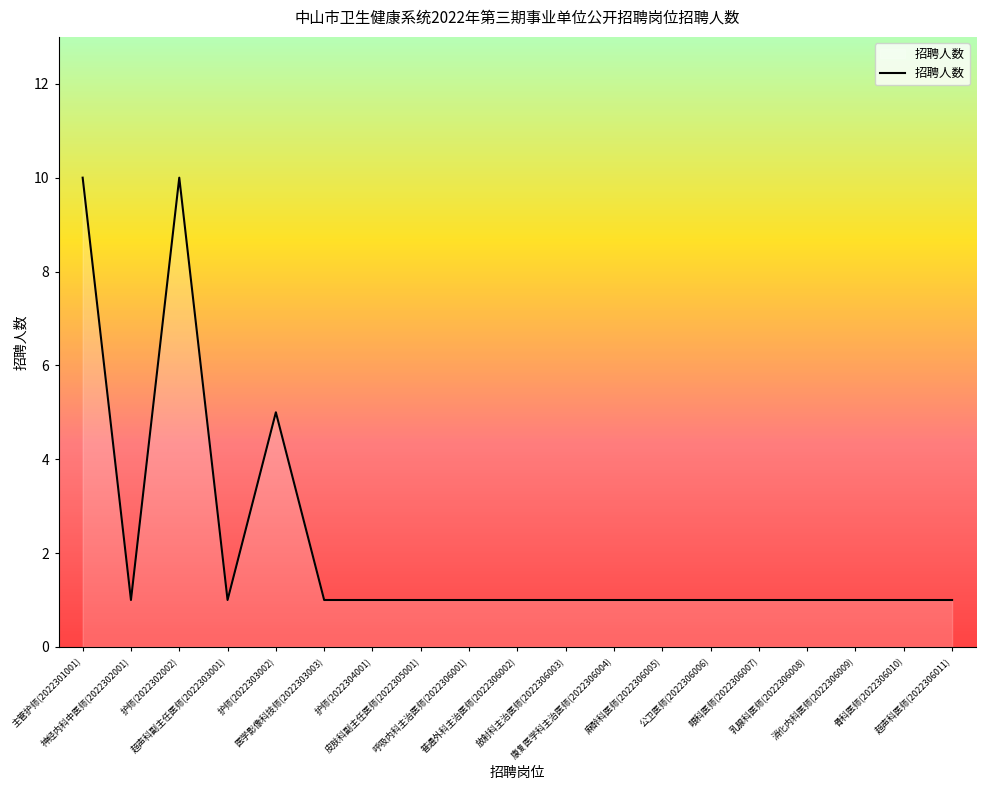

The value at 医学影像科技师(2022303003) is 2. True or false?

False